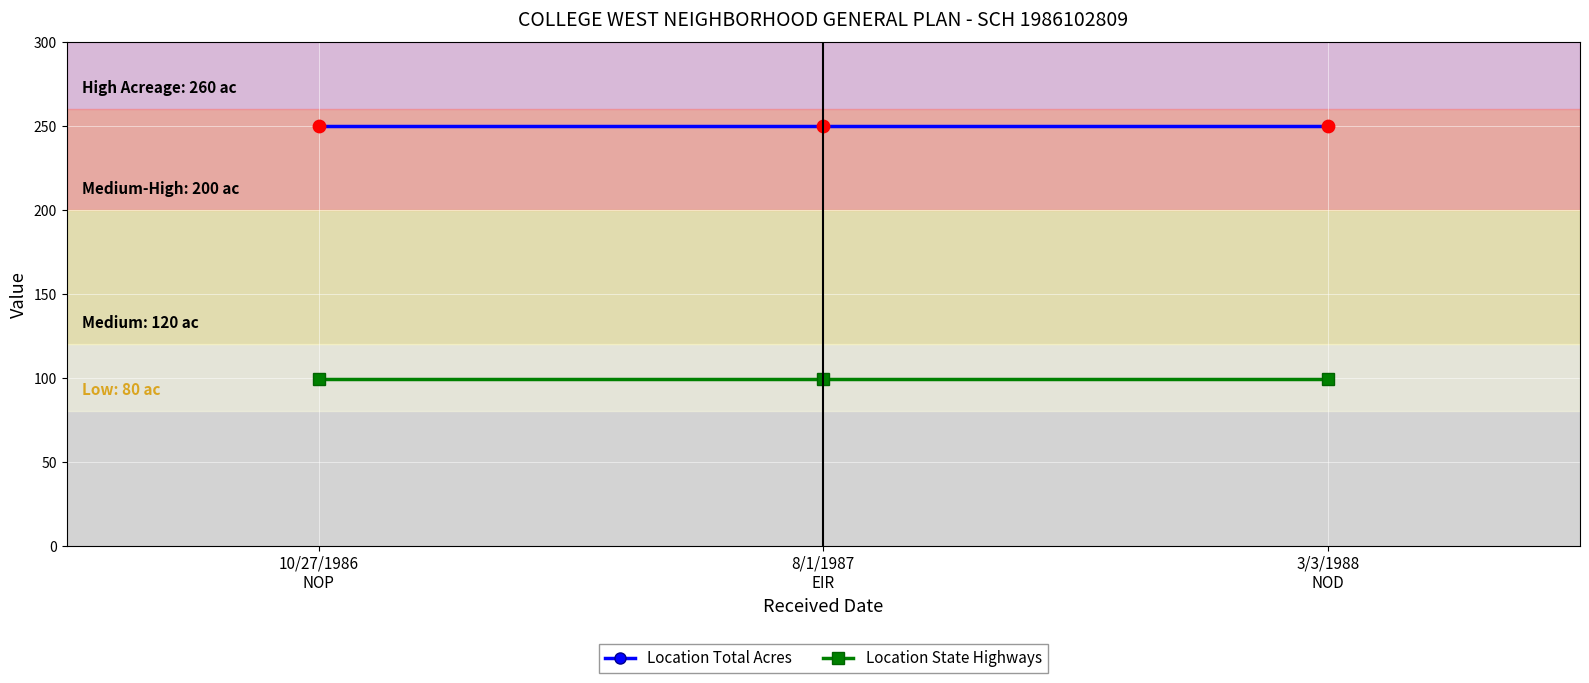

What is the total value across all series at 10/27/1986
NOP?

349